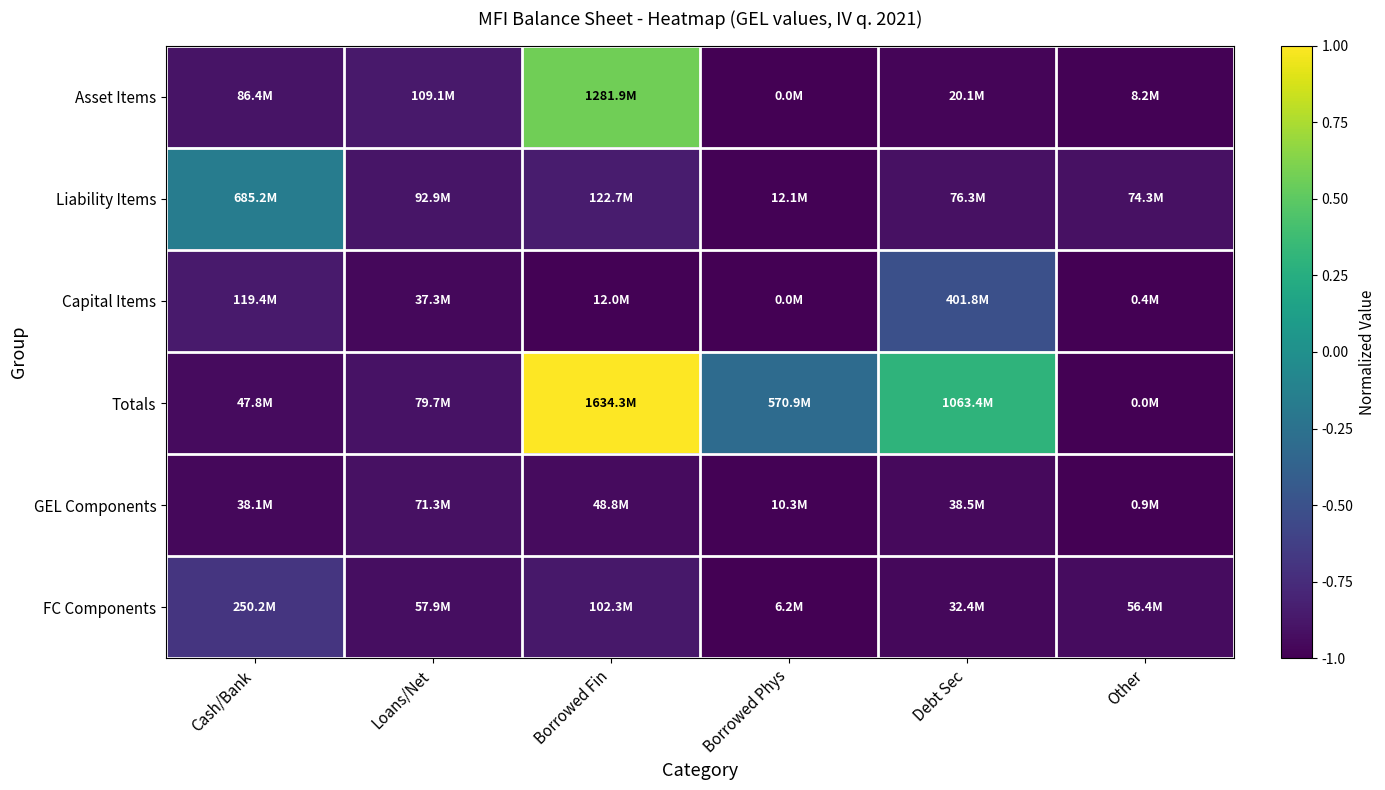

Between Borrowed Phys and Debt Sec, which series saw the biggest shift?

Totals